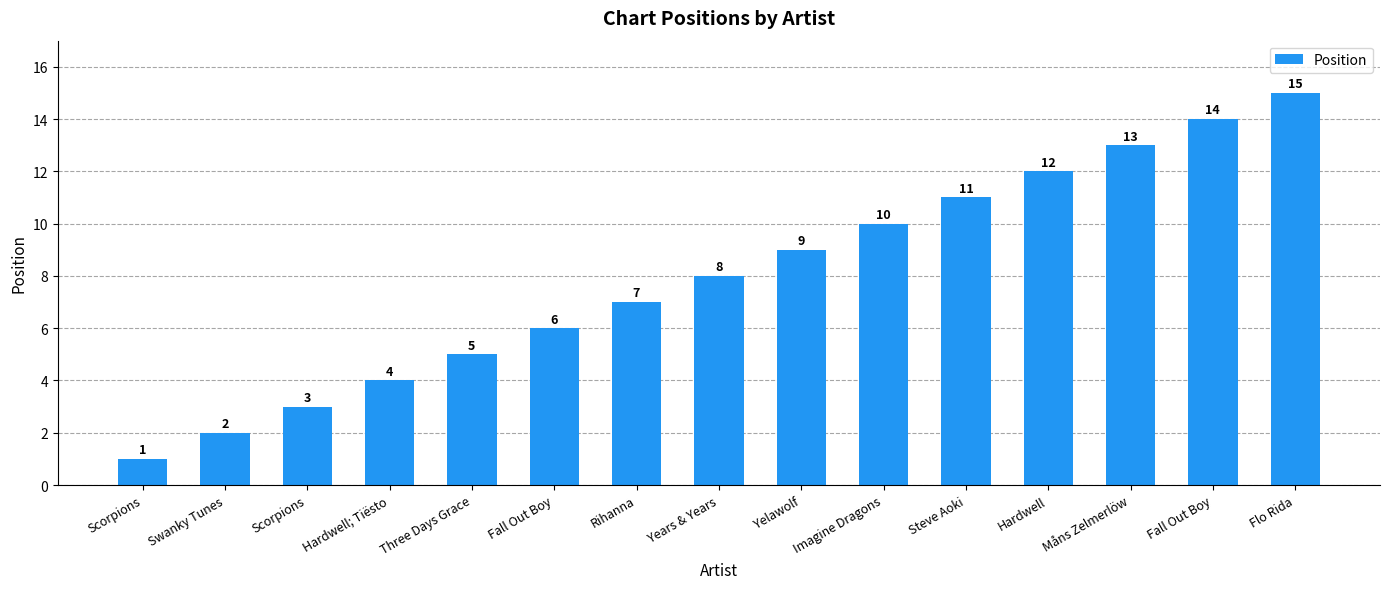

What is the sum of the values at Flo Rida and Hardwell?

27